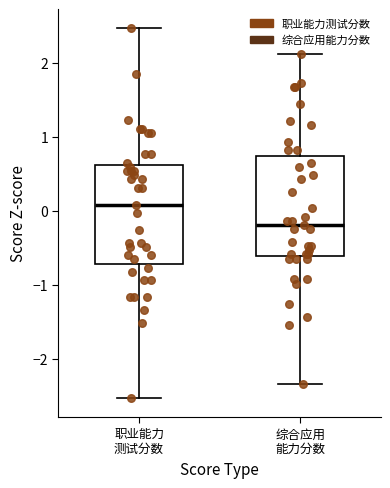

Reading left to right, read every box against the y-axis: the position of its median line, the range the box covers, and the ends of its whiskers. The values are not printed on the chart, so give them approximately, as read against the axis.

职业能力 测试分数: median 0.1, box -0.7 to 0.6, whiskers -2.5 to 2.5
综合应用 能力分数: median -0.2, box -0.6 to 0.7, whiskers -2.3 to 2.1